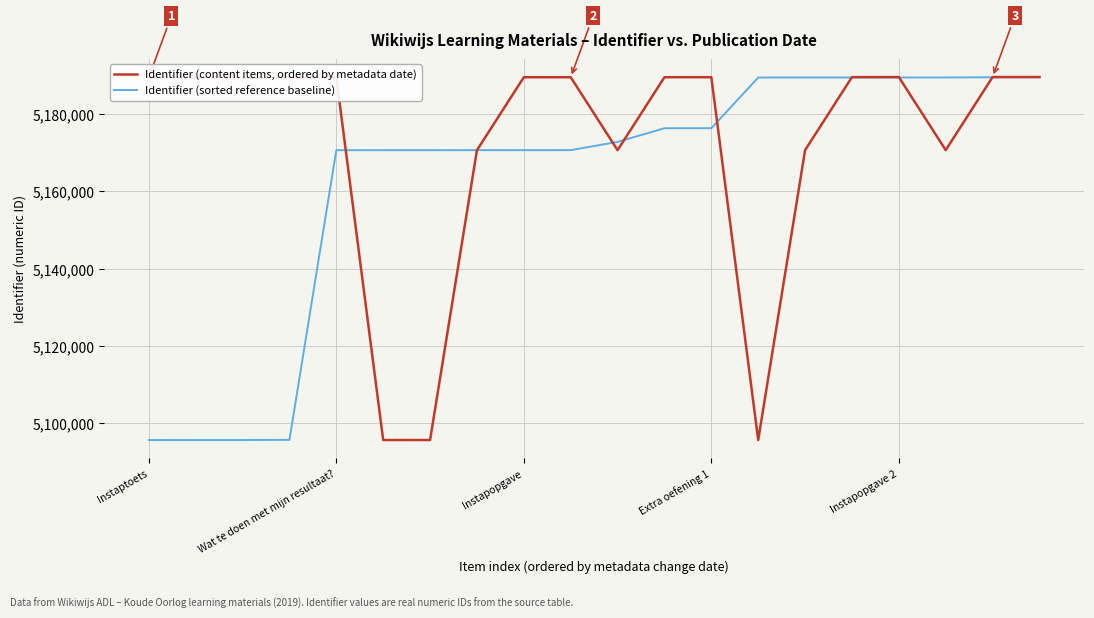

At how many categories does at least one series exceed 5173263?

16